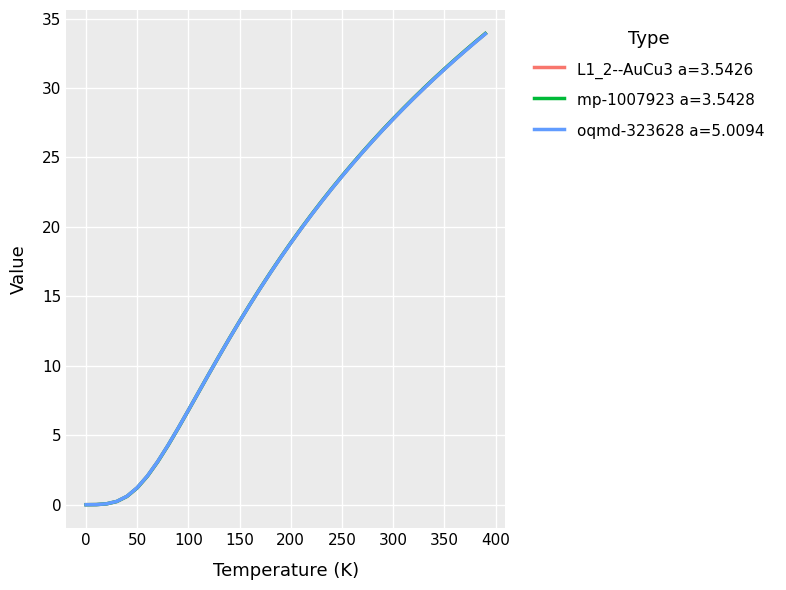

Rank the series by their average value, from lowest to highest.

oqmd-323628 a=5.0094, L1_2--AuCu3 a=3.5426, mp-1007923 a=3.5428